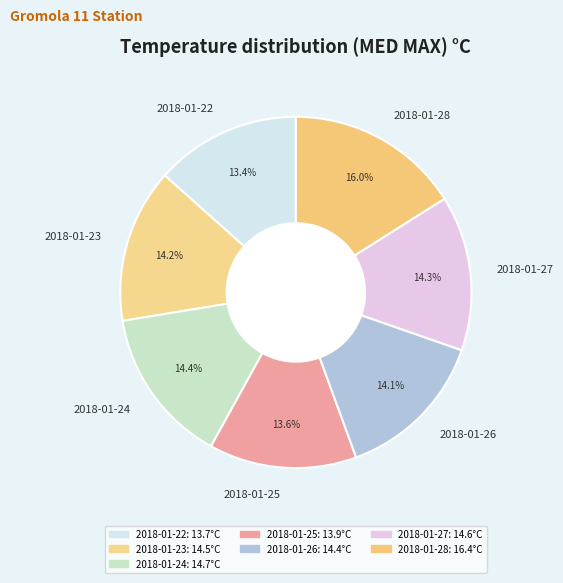

Approximately how many times larger is the value at 2018-01-25 compared to 2018-01-23?

1.0